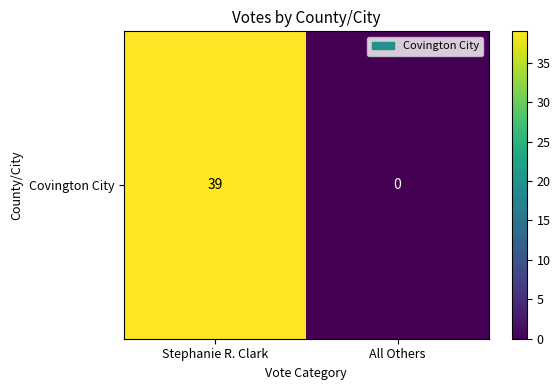

What is the difference between the values at All Others and Stephanie R. Clark?

39